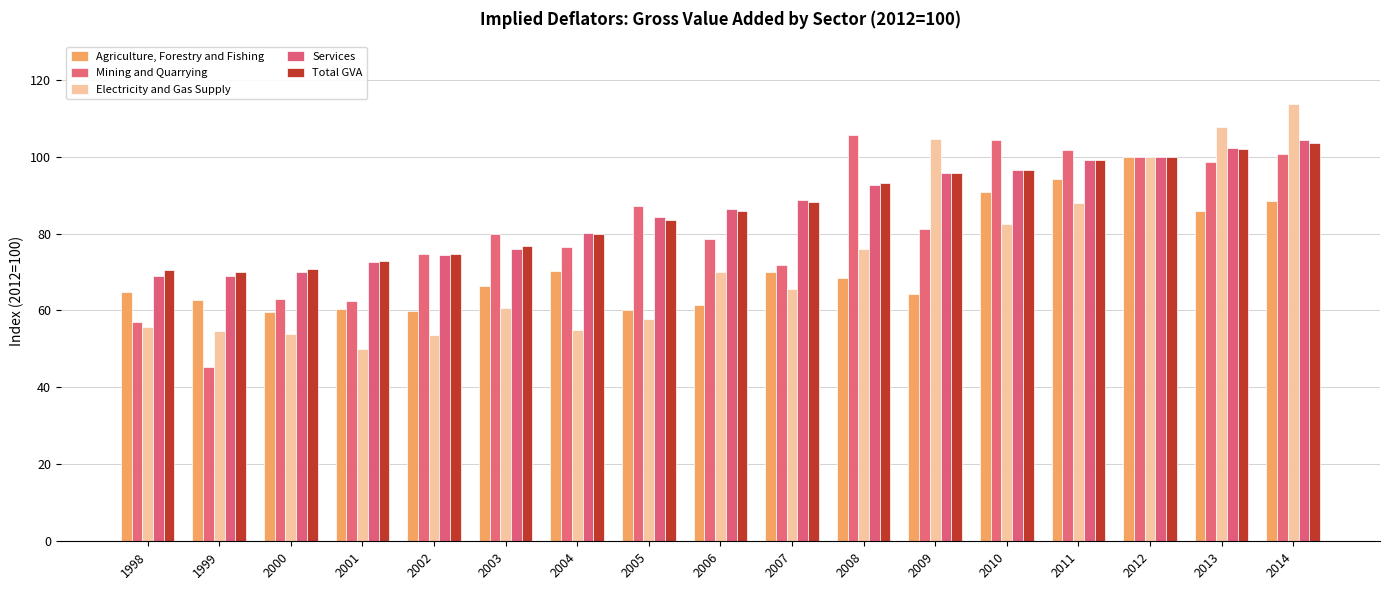

Rank the categories by Total GVA value from lowest to highest.

1999, 1998, 2000, 2001, 2002, 2003, 2004, 2005, 2006, 2007, 2008, 2009, 2010, 2011, 2012, 2013, 2014